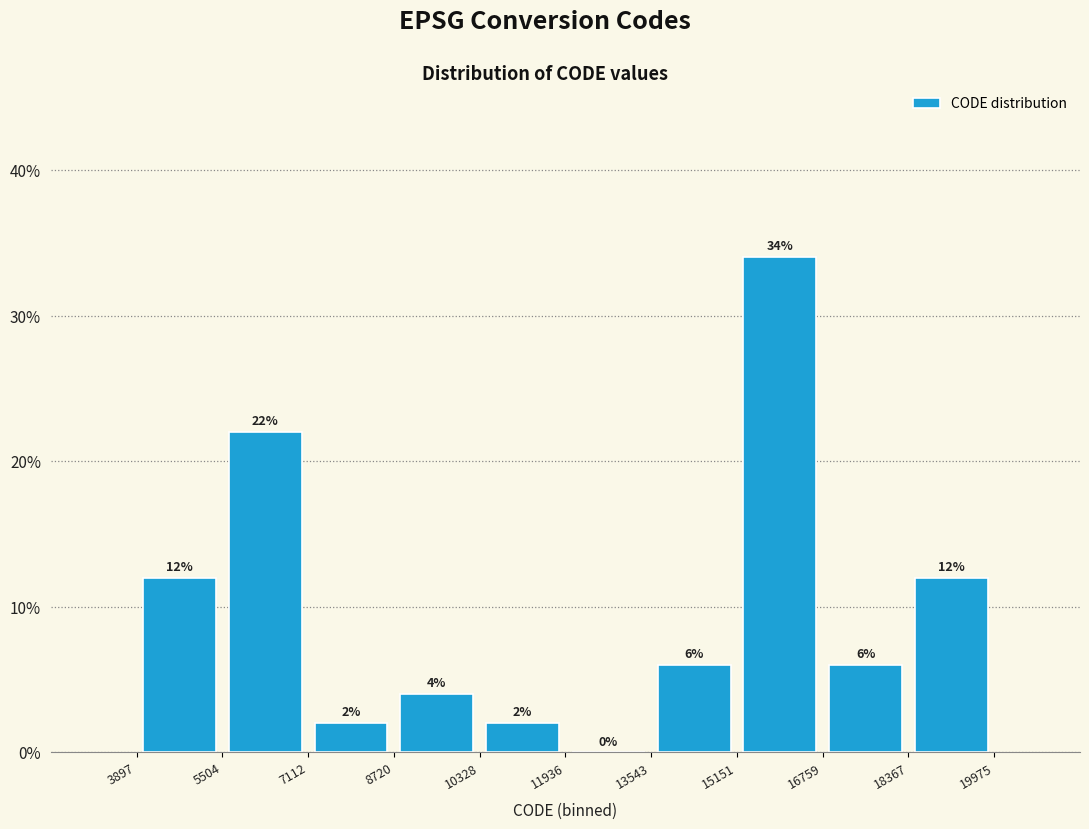

Over which range of the x-axis is the bar tallest?

15151 to 16759